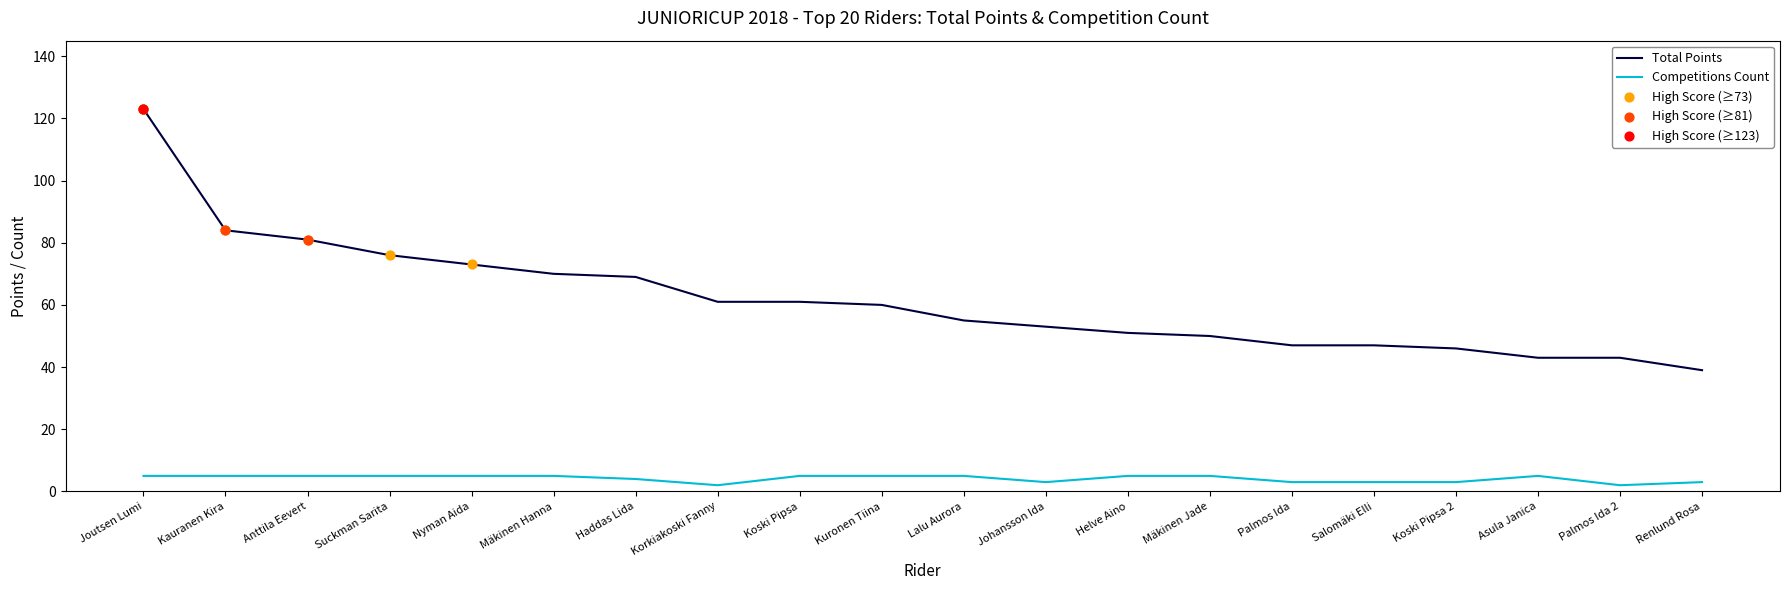

Which series has the largest total across all categories?

Total Points